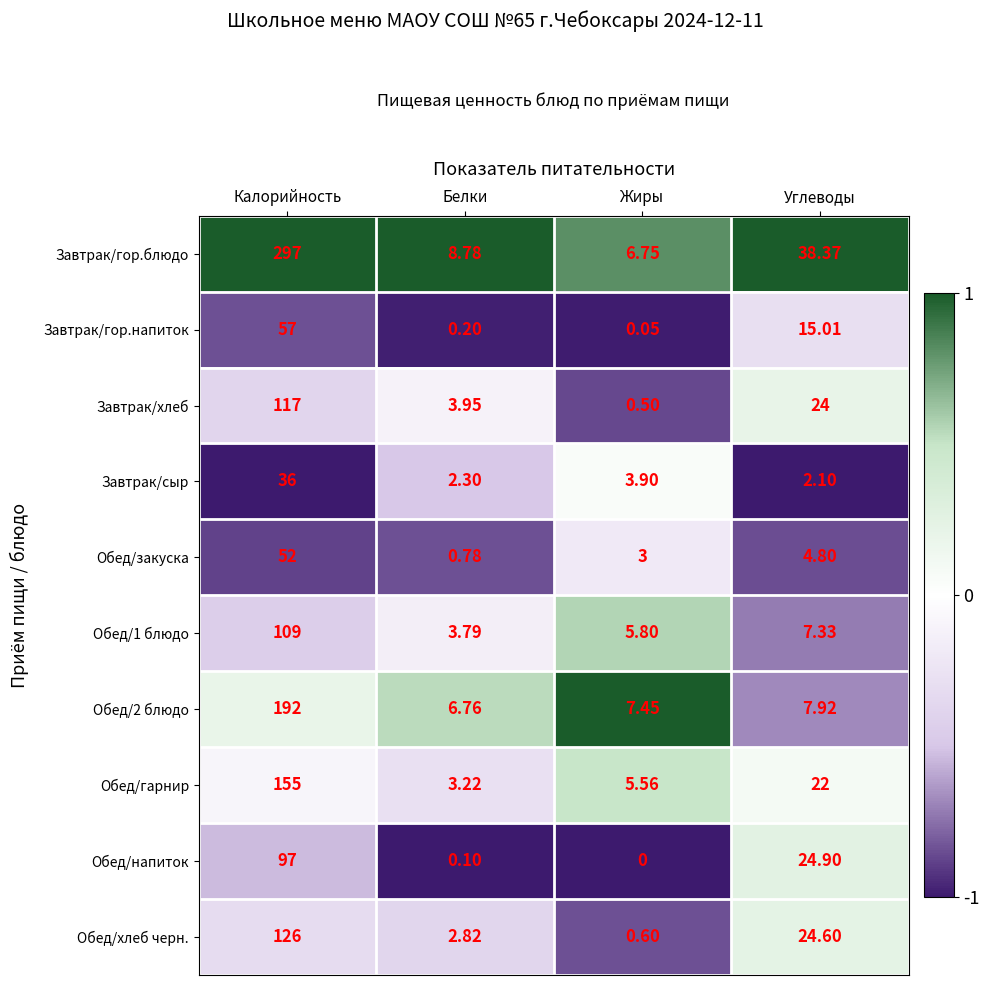

Which series changed the most between Калорийность and Углеводы?

Завтрак/гор.блюдо